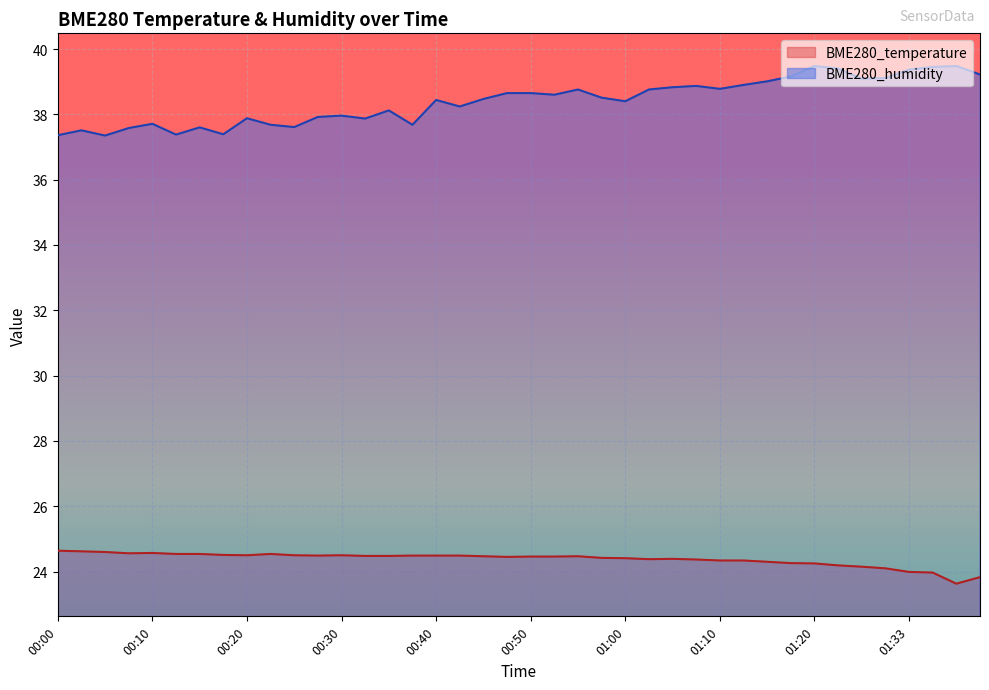

At which label is BME280_humidity closest to 38?

00:30